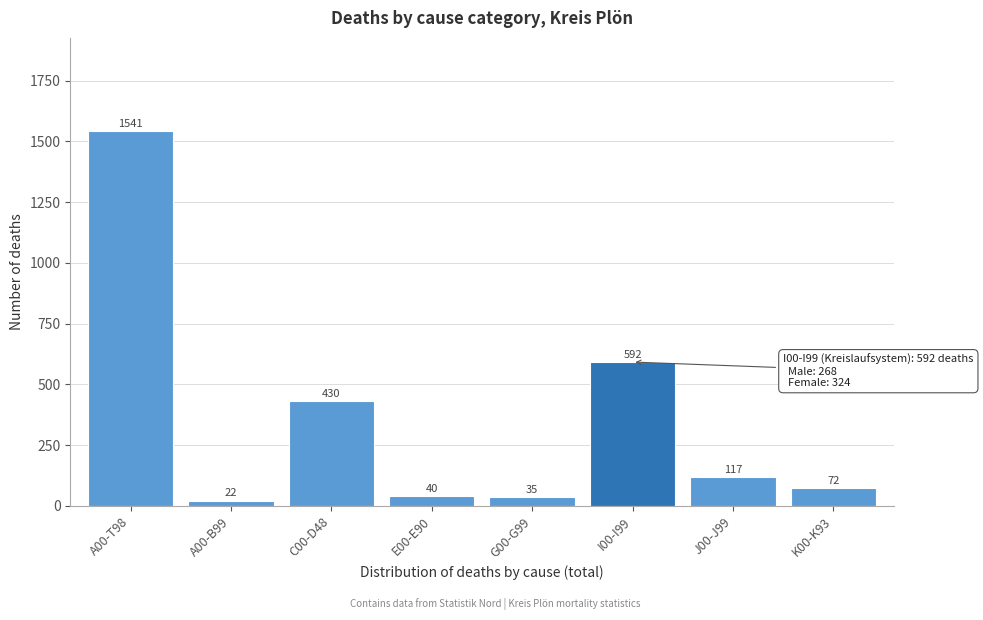

Reading left to right, extract all data points from this chart.

1541	22	430	40	35	592	117	72